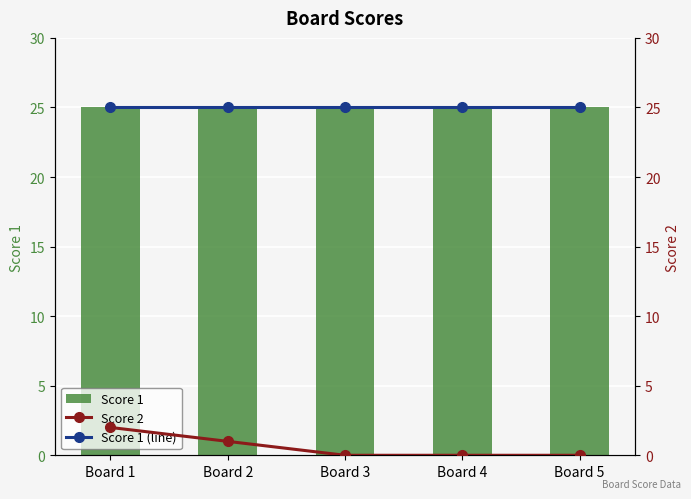

What is the greatest value displayed?

25